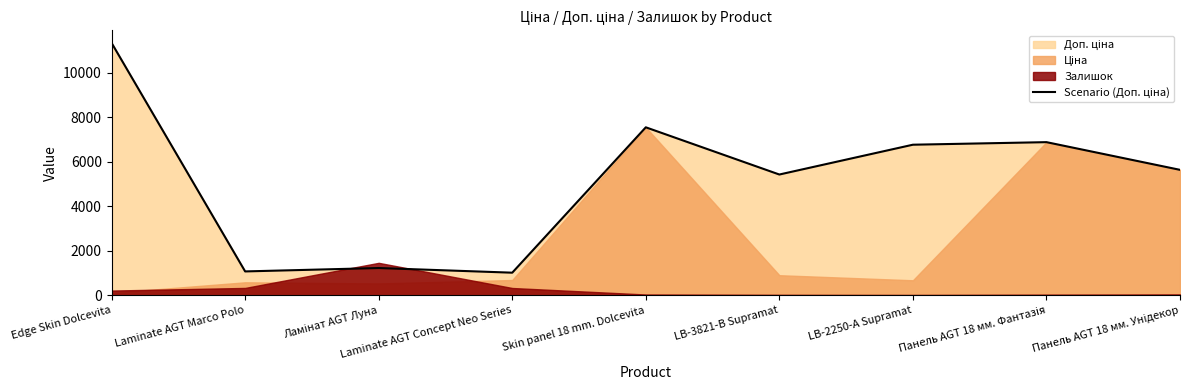

What is the greatest value displayed?

11334.0